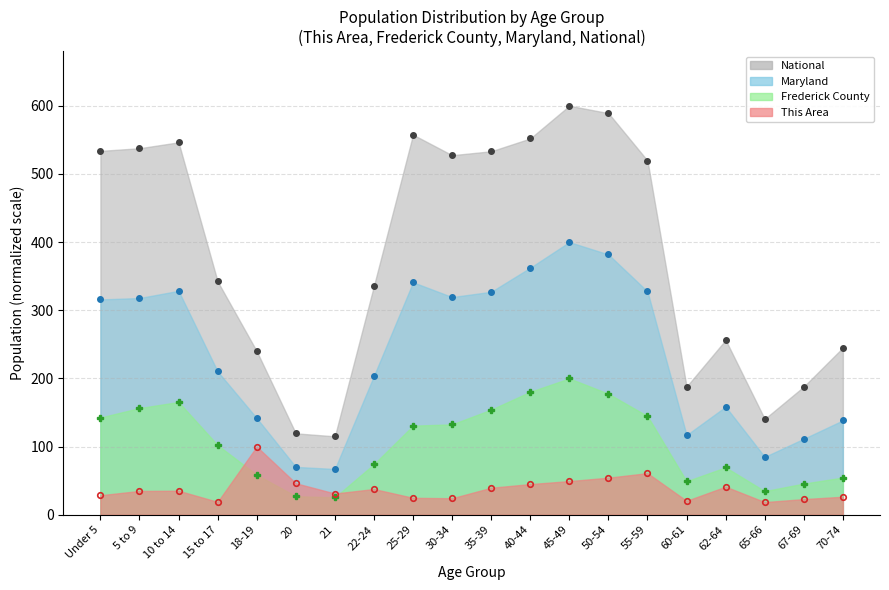

True or false: Maryland (line) and This Area (line) cross at least once.

False